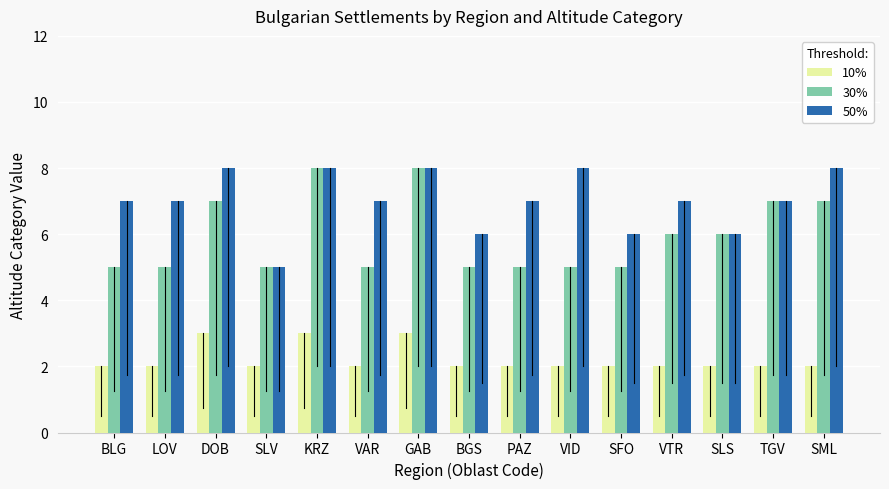

List the series in order of their overall mean, lowest first.

10%, 30%, 50%